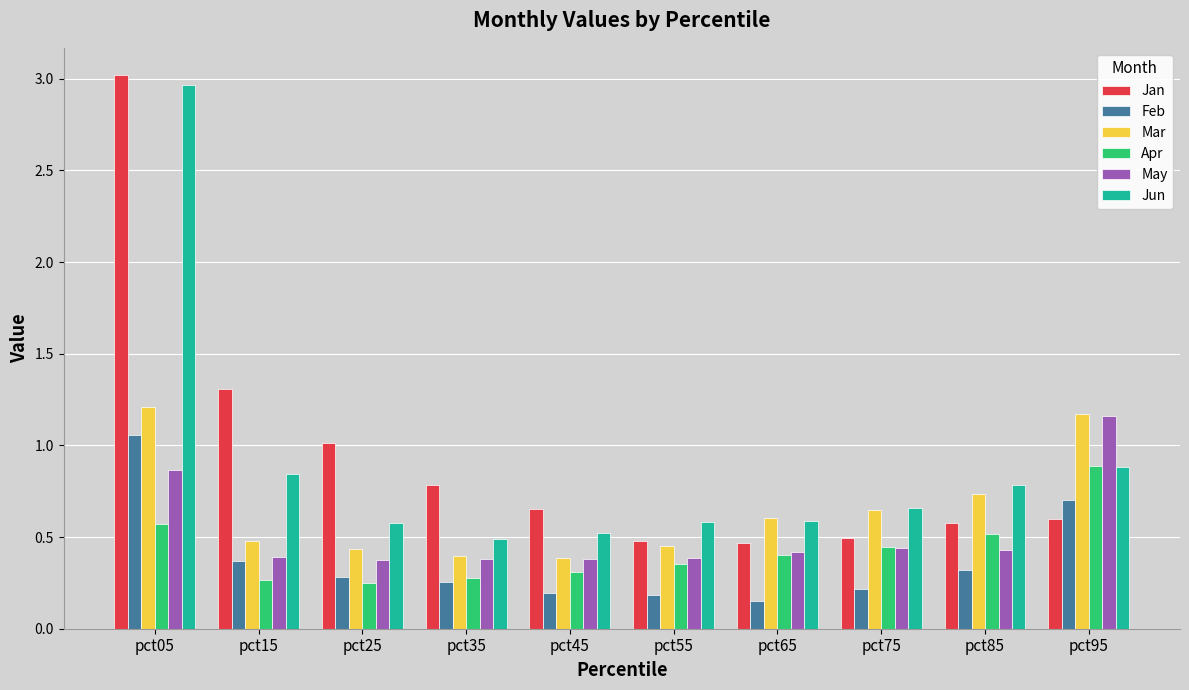

What is the sum of the Feb values at pct85 and pct95?

1.0